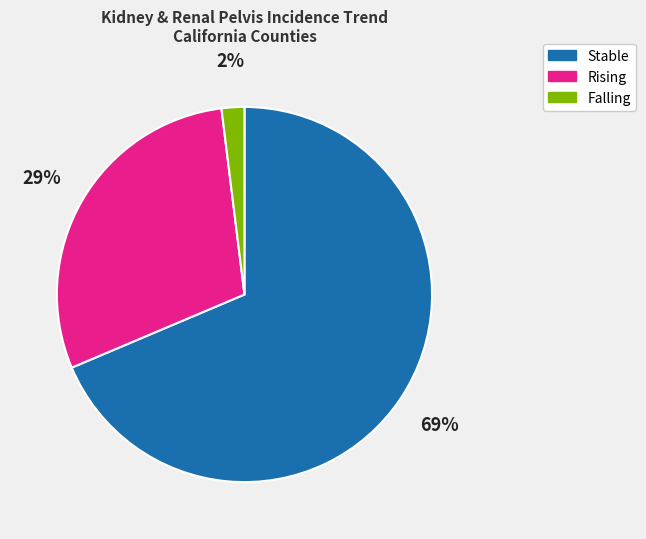

To the nearest percent, what is the average slice percentage?

33%